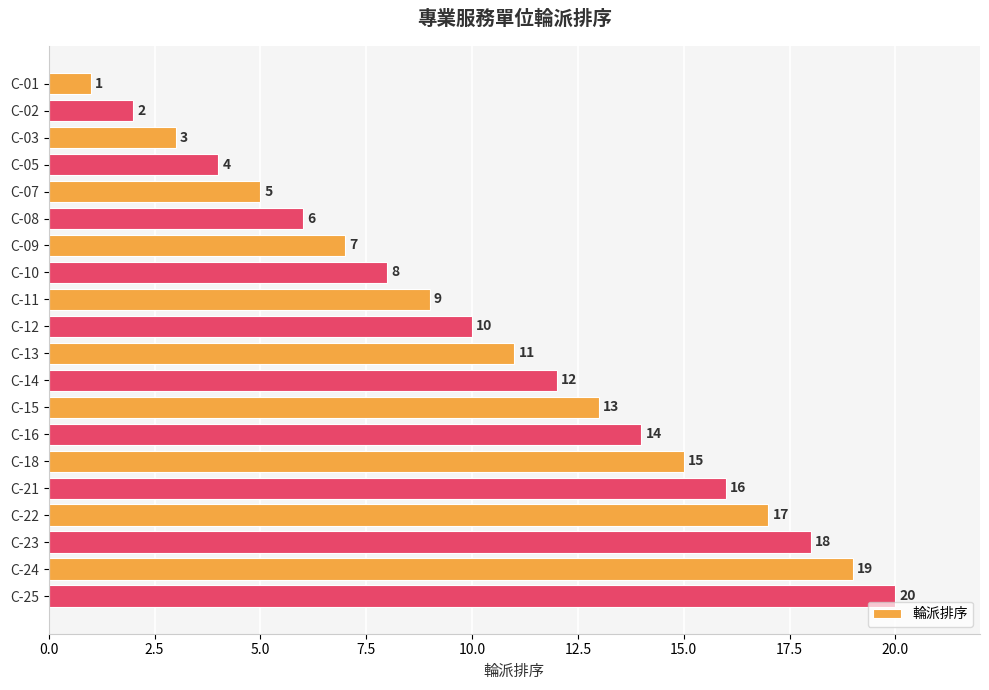

Where is the data nearest to the value 10?

C-12